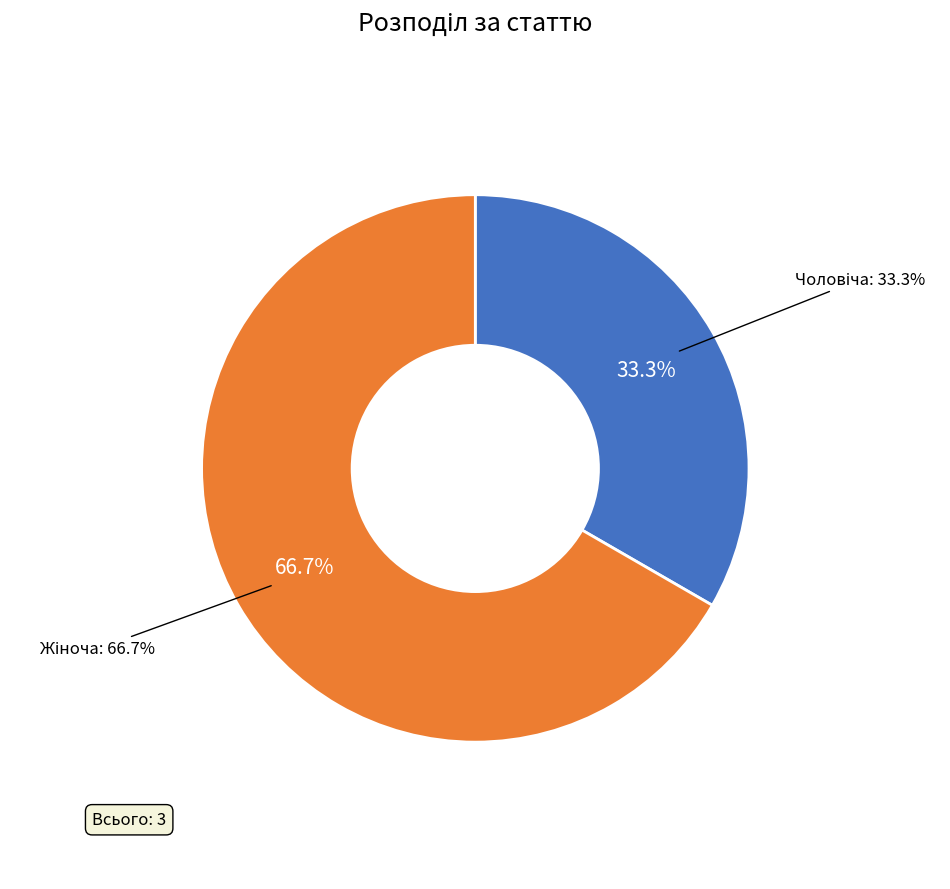

How many slices are in this pie chart?

2